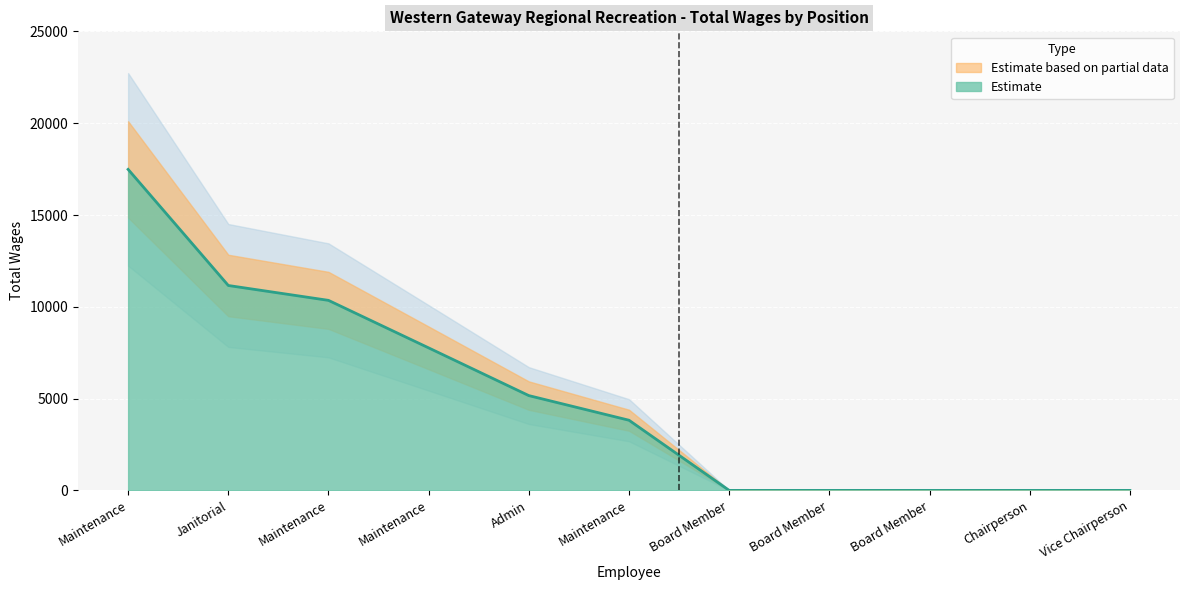

What is the greatest value displayed?

17487